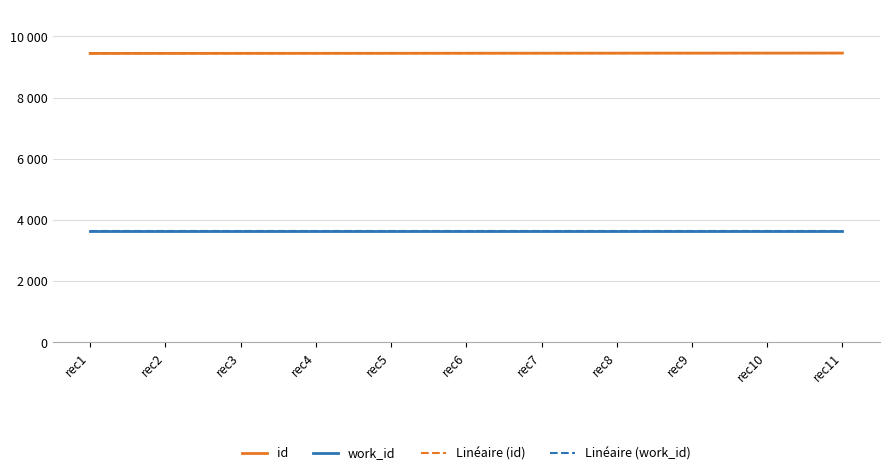

Where is id nearest to the value 9448?

rec5